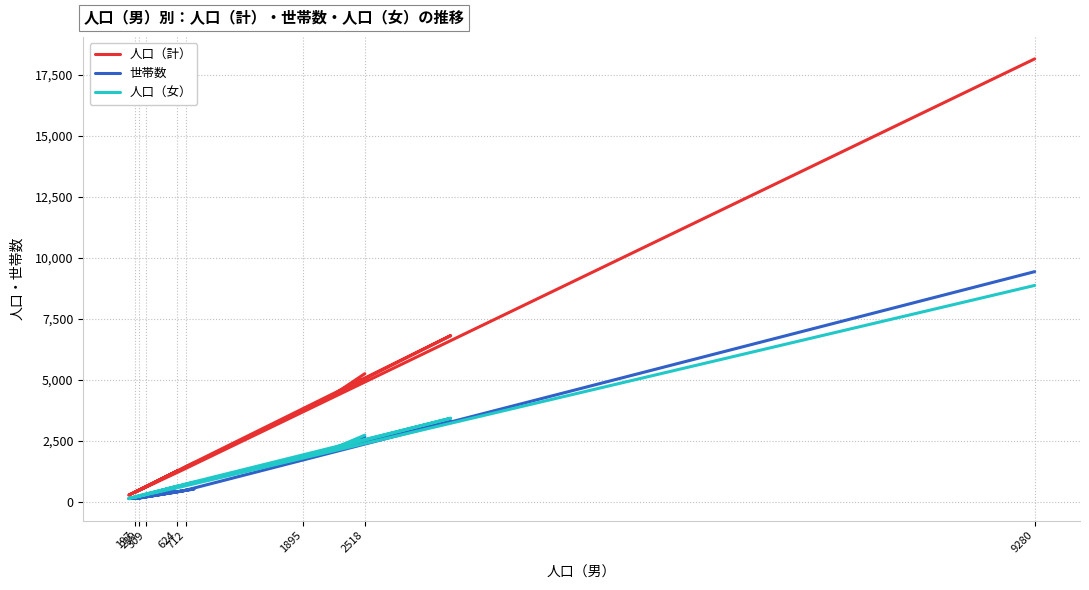

The value of 人口（計） at 9280 is 18142. True or false?

True